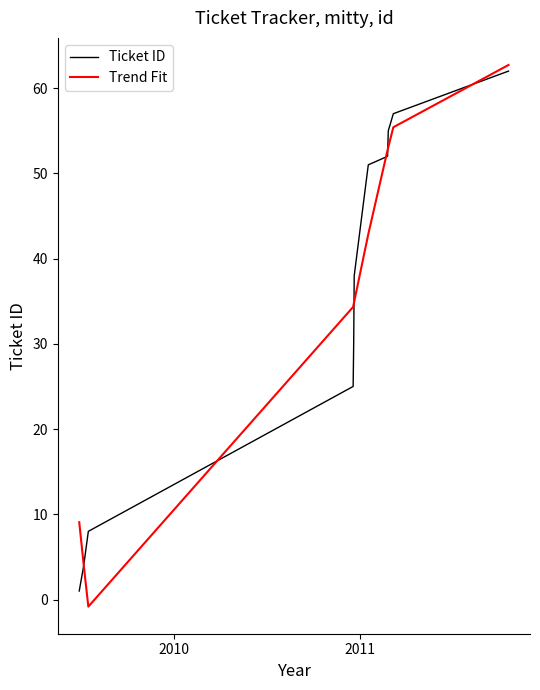

What is the greatest value displayed?

62.7